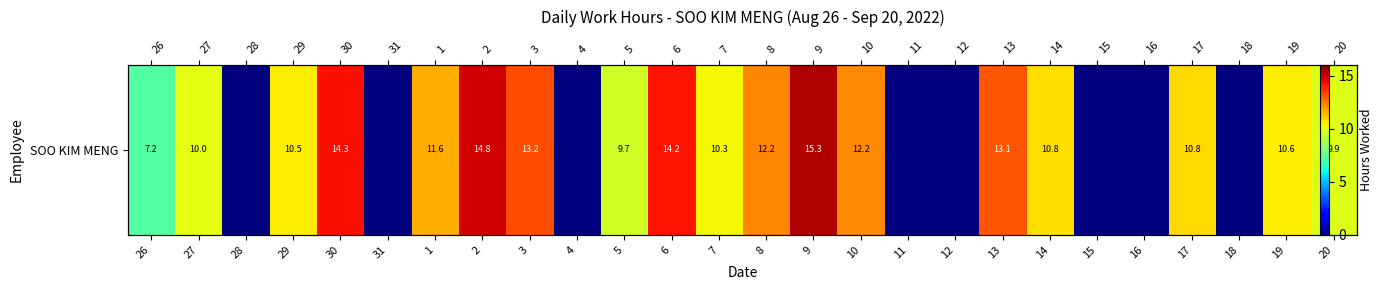

What is the greatest value displayed?

15.3